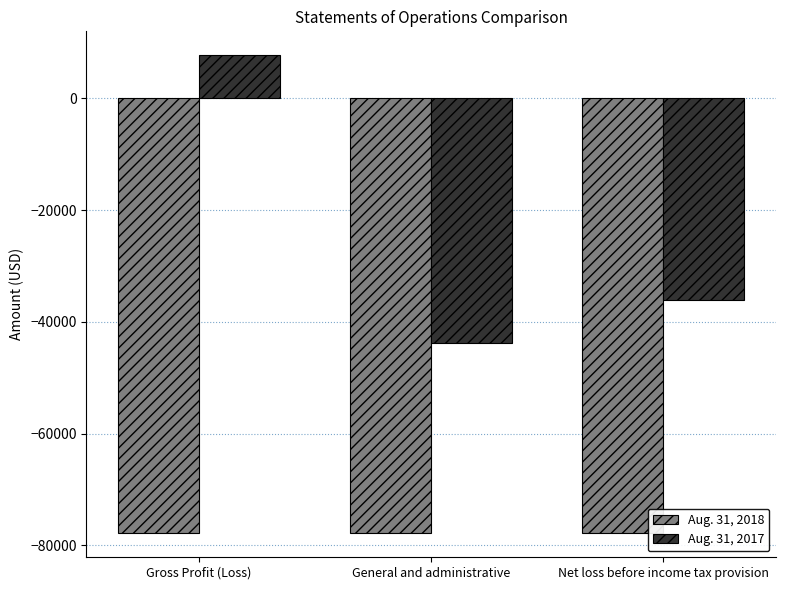

At which category is the sum across all series the highest?

Gross Profit (Loss)